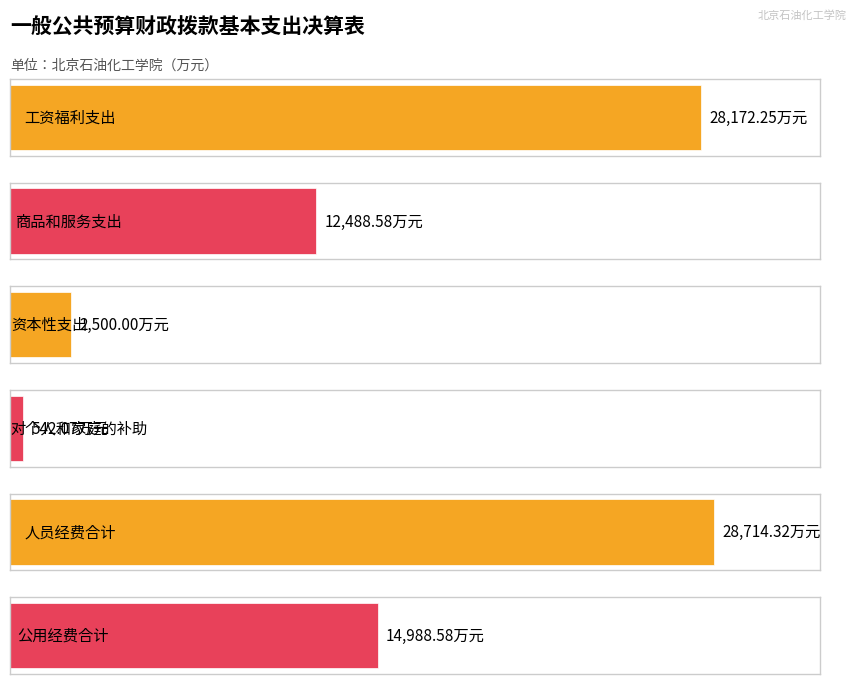

What is the label of the 1st bar from the left?

工资福利支出